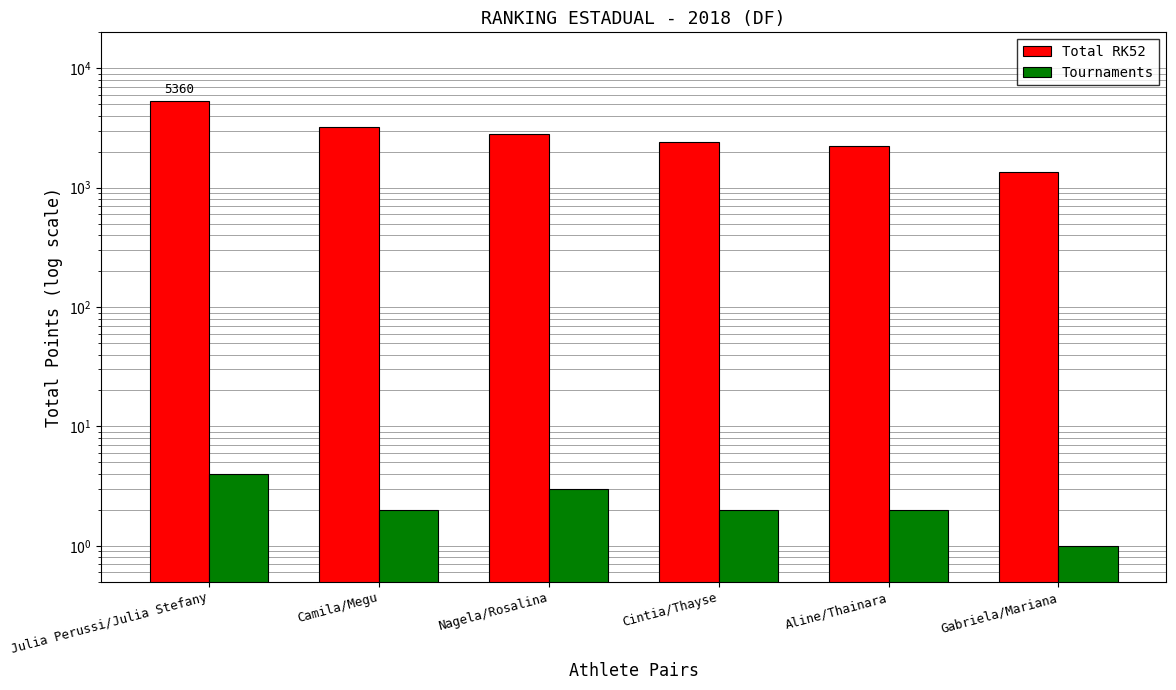

Rank the categories by Total RK52 value from highest to lowest.

Julia Perussi/Julia Stefany, Camila/Megu, Nagela/Rosalina, Cintia/Thayse, Aline/Thainara, Gabriela/Mariana